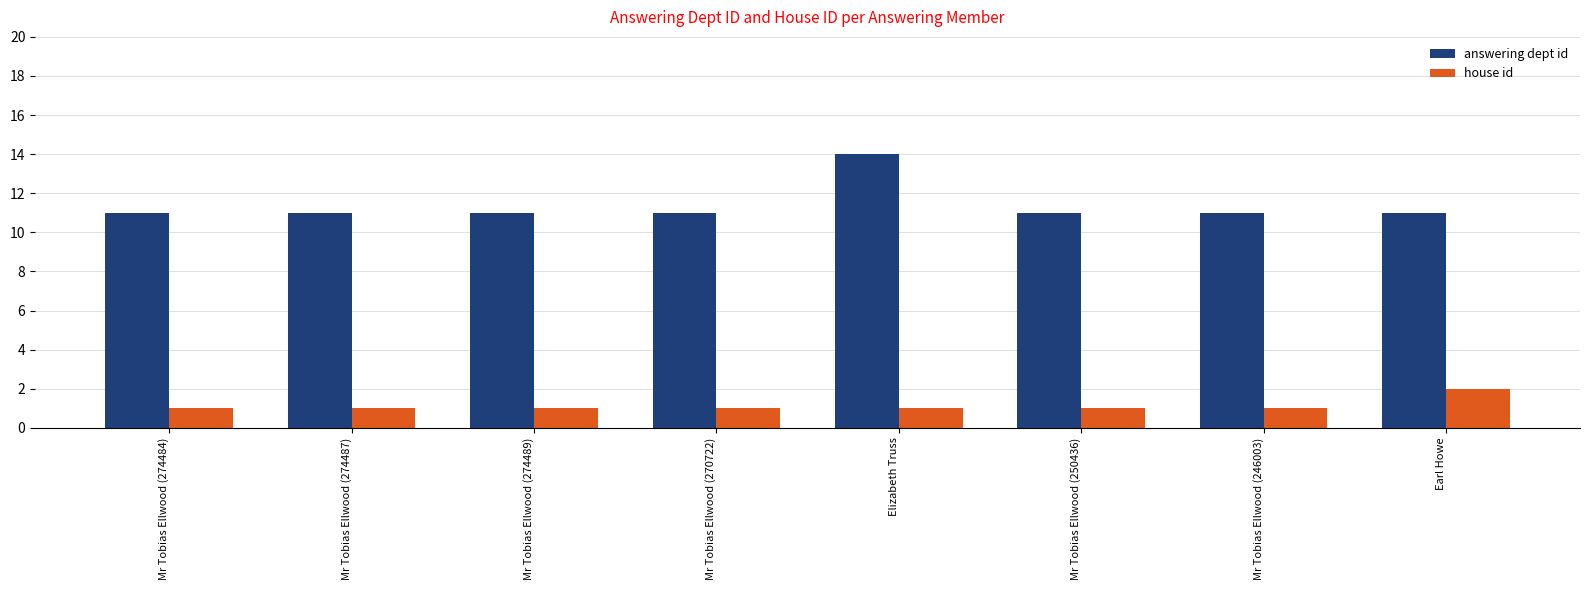

Which series has the widest spread of values?

answering dept id